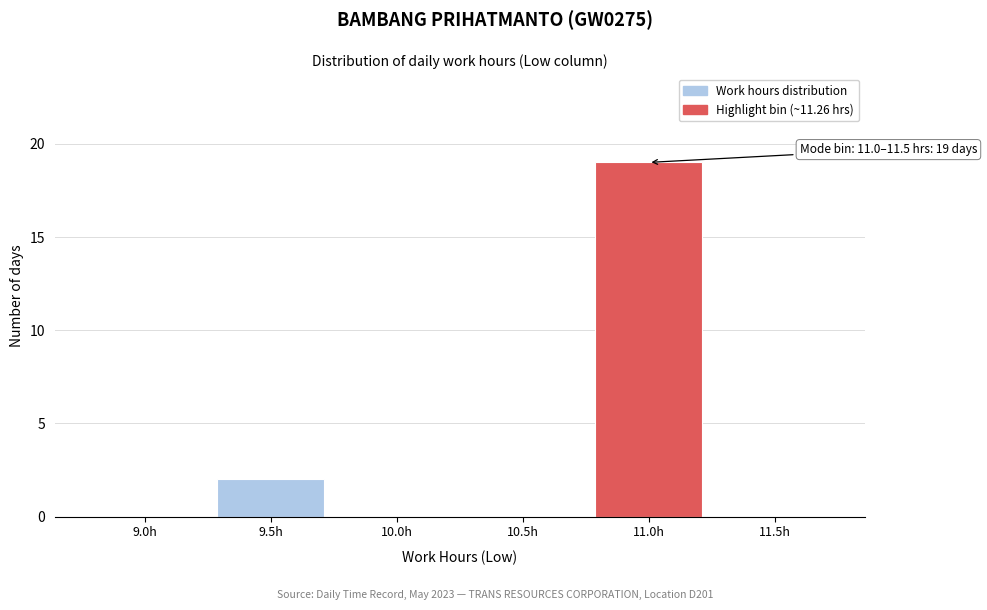

Reading left to right, list all the values displayed in this chart.

9.0h=0	9.5h=2	10.0h=0	10.5h=0	11.0h=19	11.5h=0